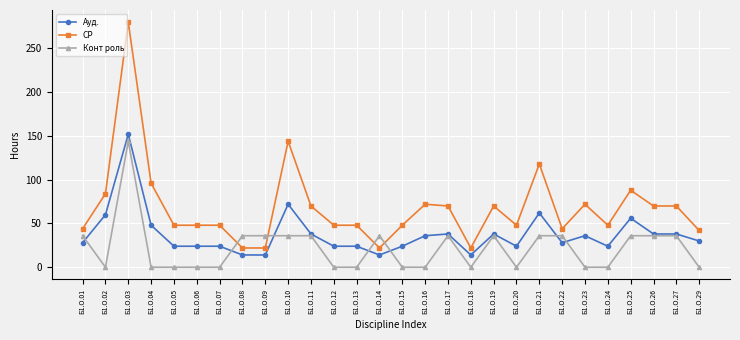

Which category has the highest value in the Ауд. series?

Б1.О.03